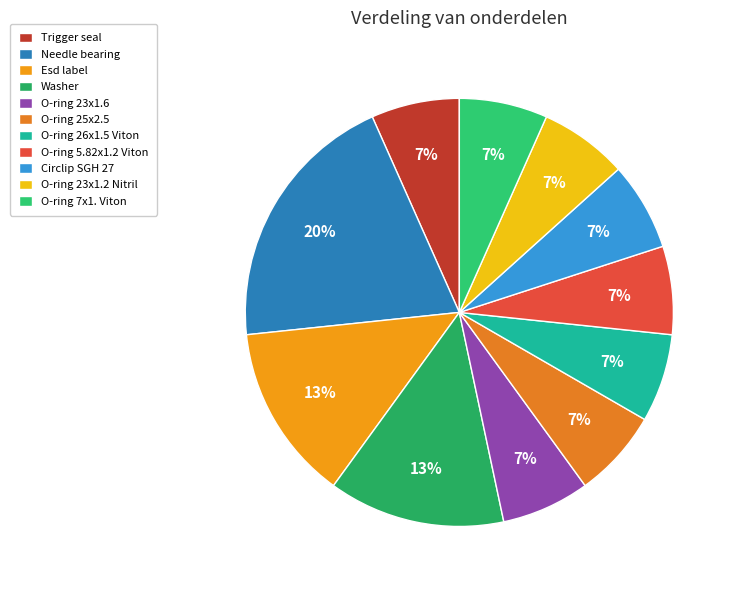

Is it true that O-ring 23x1.2 Nitril is 7% of the pie?

True